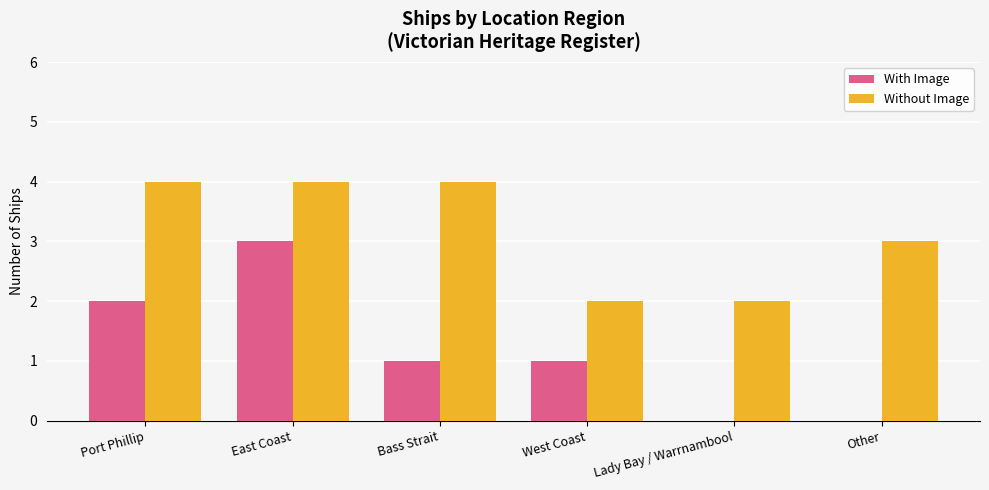

Which series has the widest spread of values?

With Image